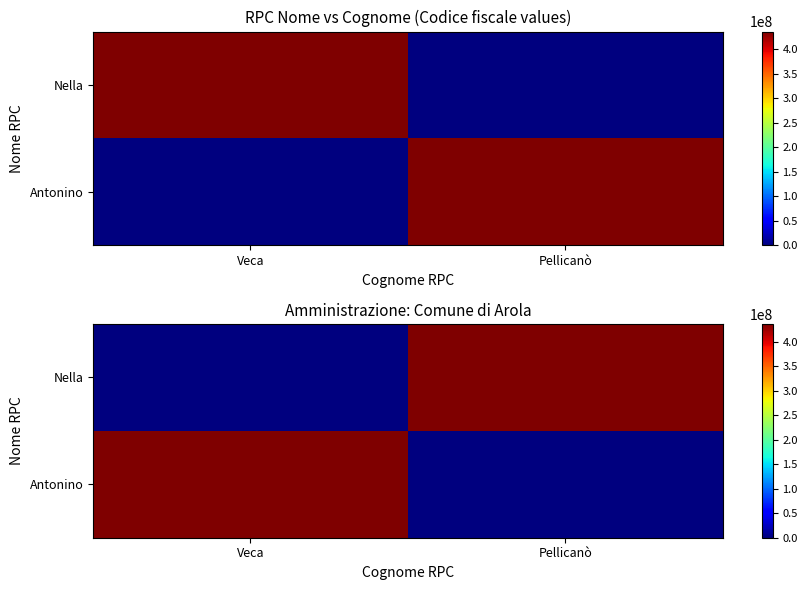

How many values in Antonino are above zero?

1